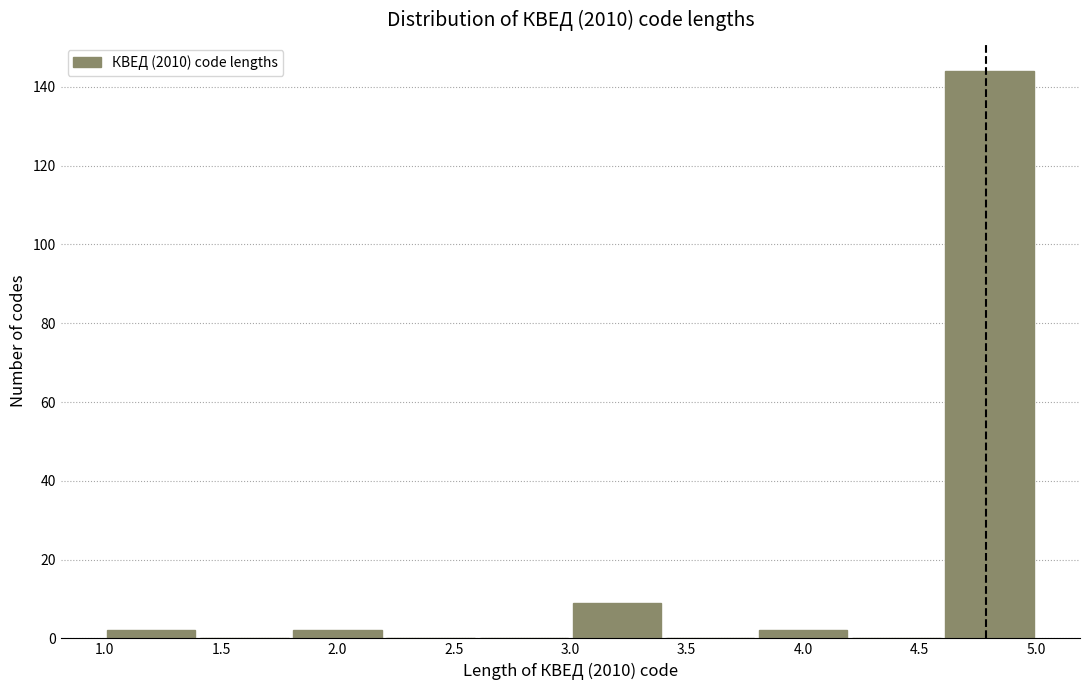

Over which range of the x-axis is the bar tallest?

4.6 to 5.0